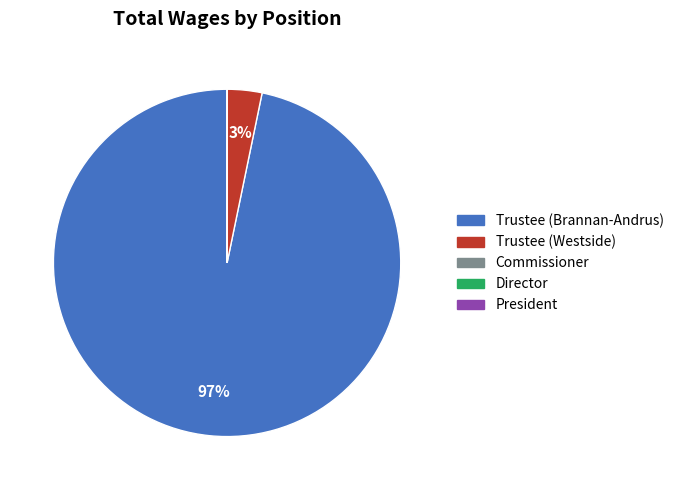

Combined, do Trustee (Westside) and Trustee (Brannan-Andrus) account for over 50%?

Yes